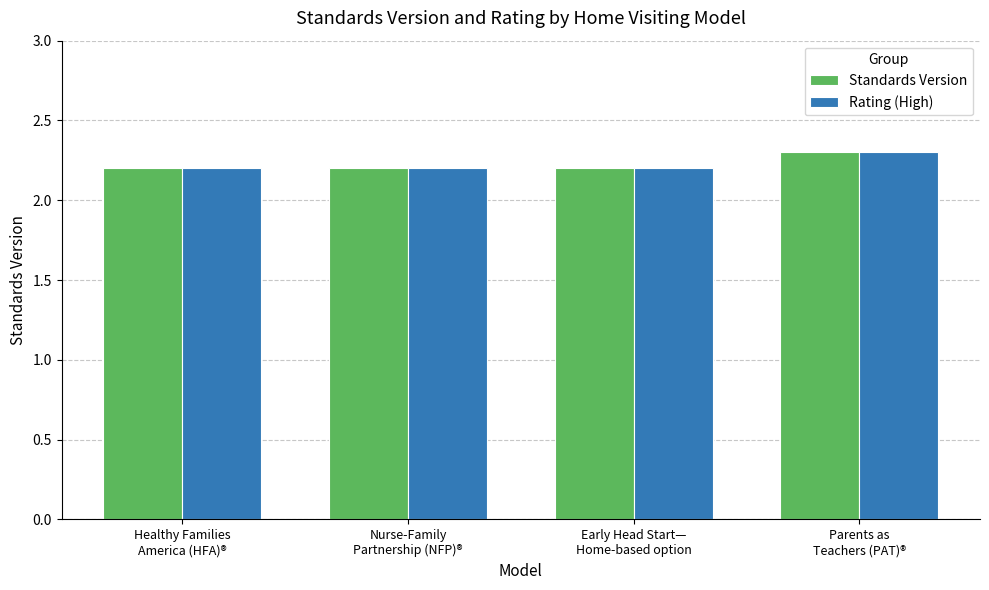

How many bars are there in total?

8